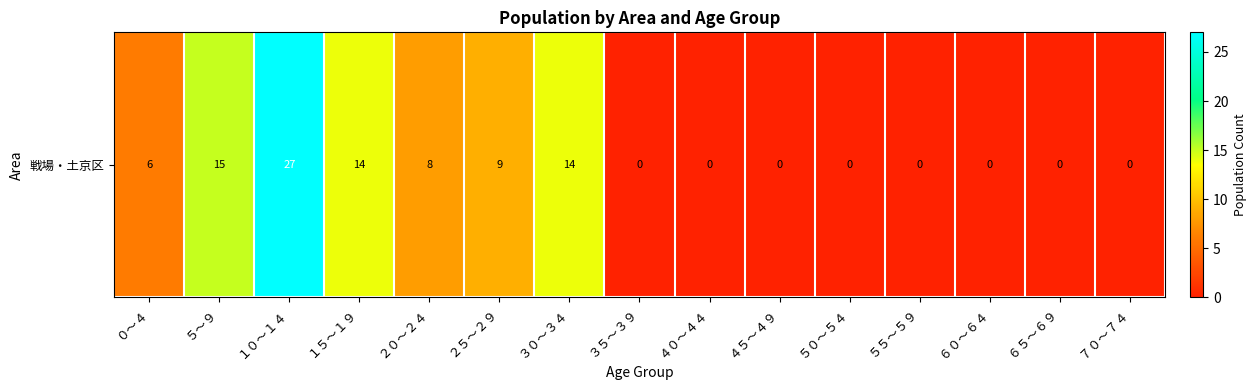

Which category has the highest value across all series?

１０～１４